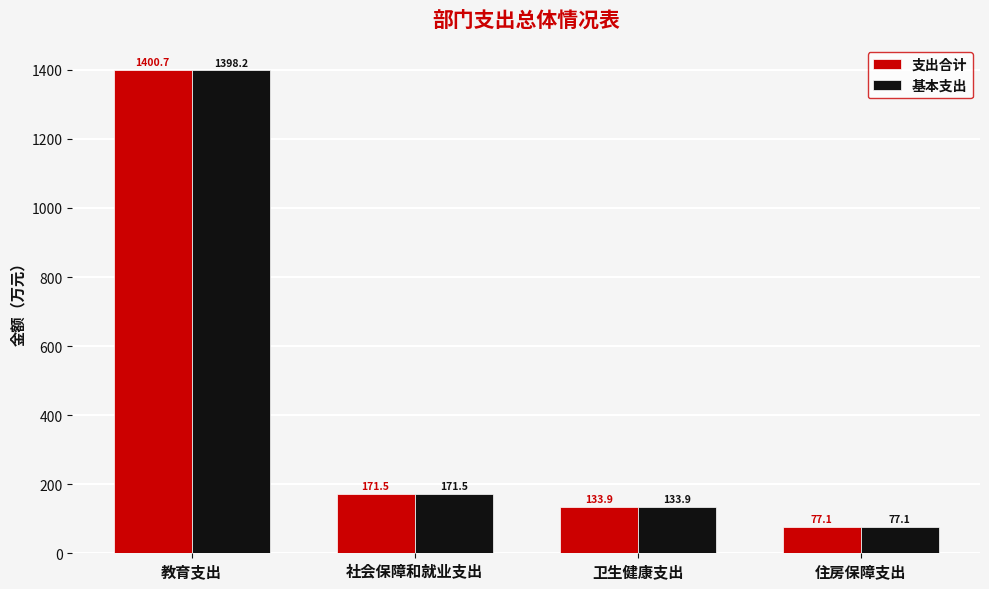

Count the number of categories in the chart.

4